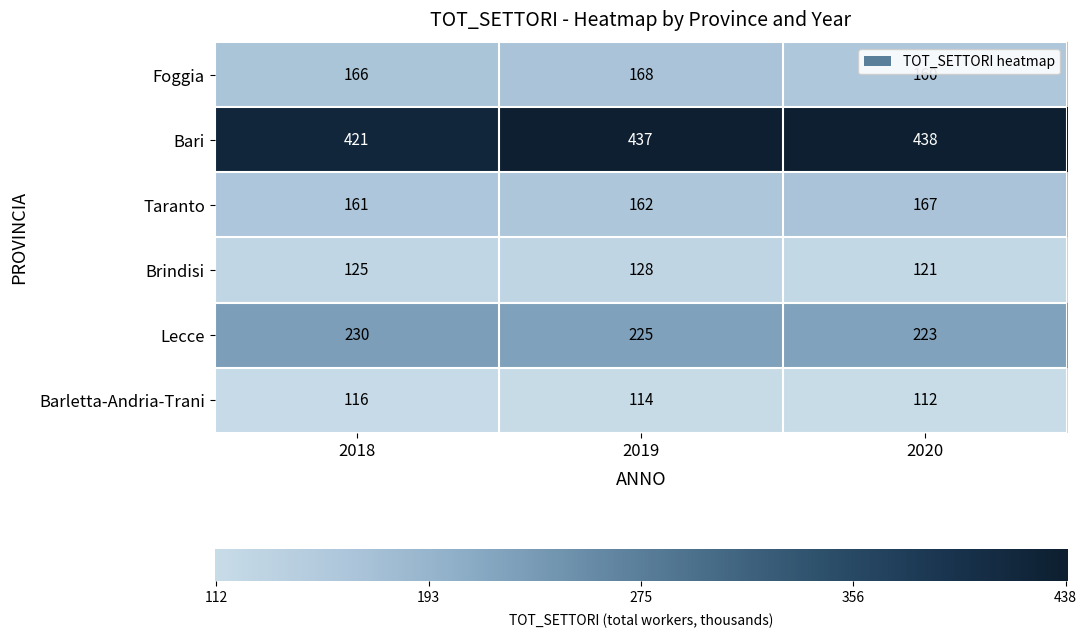

What value does the Foggia series have at 2019?

168